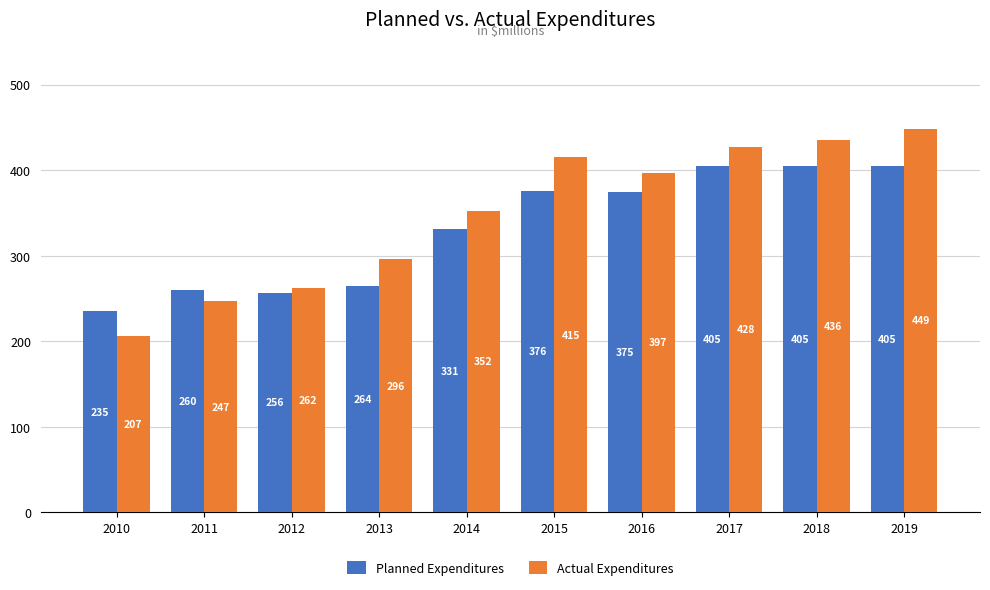

Which series has the widest spread of values?

Actual Expenditures